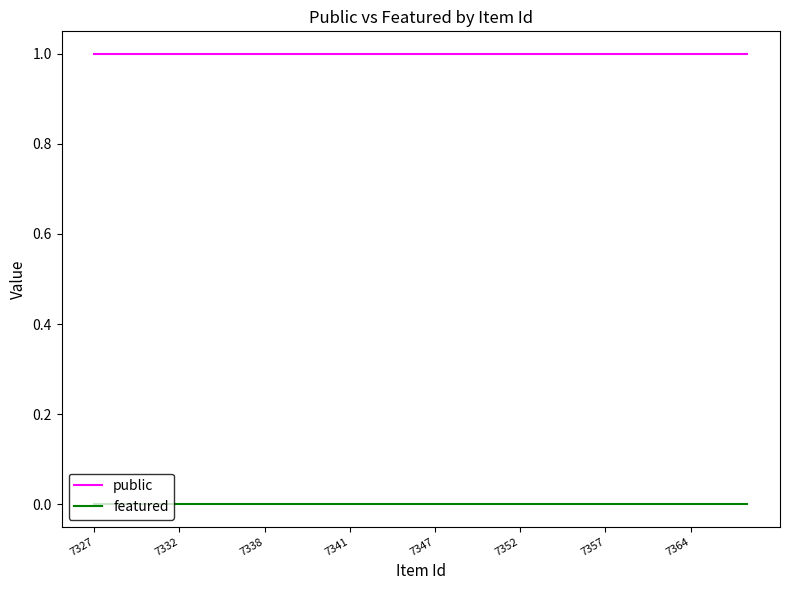

True or false: featured and public cross at least once.

False